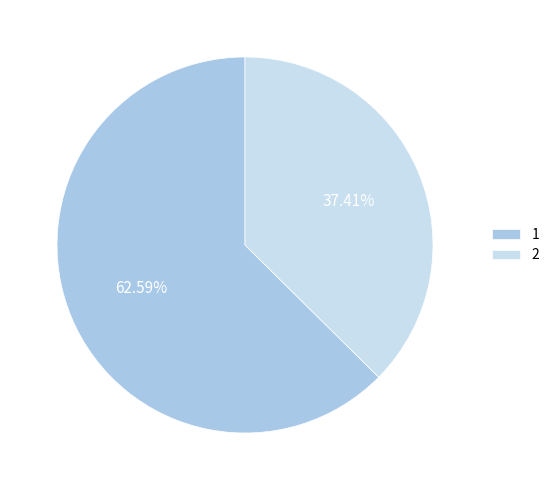

What percentage do 1 and 2 together represent?

100.0%